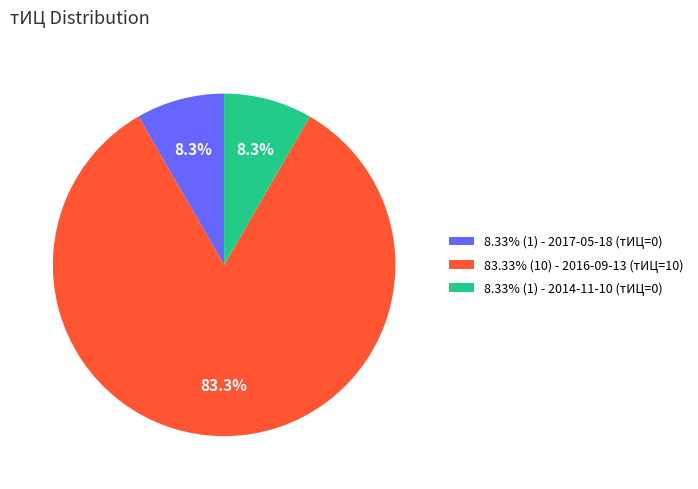

What is the ratio of the value at 83.33% (10) - 2016-09-13 (тИЦ=10) to the value at 8.33% (1) - 2017-05-18 (тИЦ=0)?

10.0